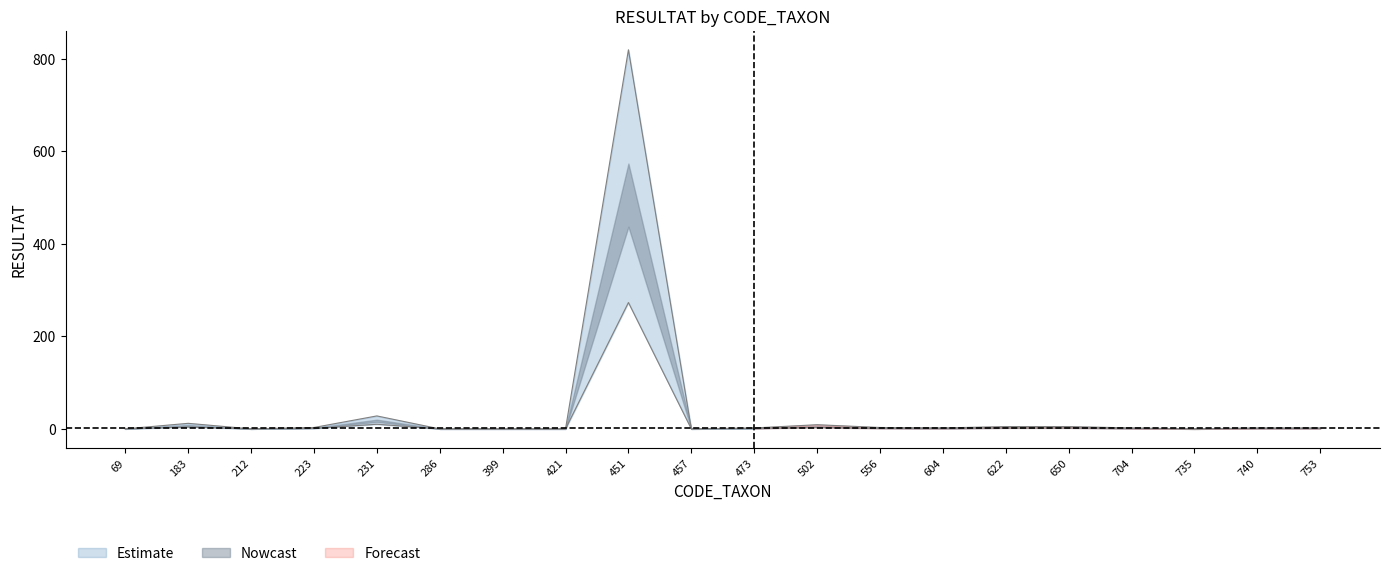

Which series has the largest range (max minus min)?

Estimate